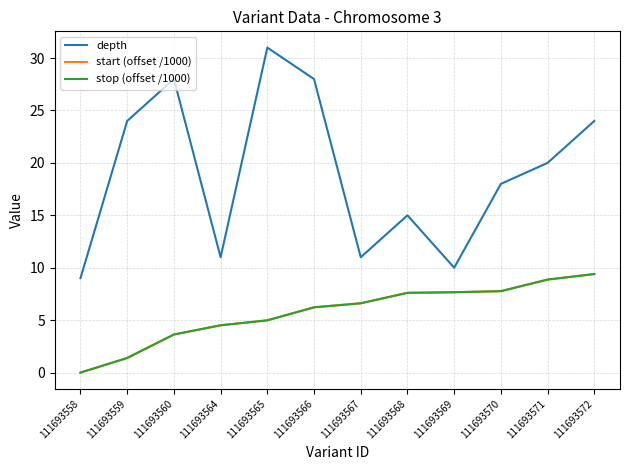

Is the value of start (offset /1000) at 111693568 greater than the value of depth at 111693567?

No